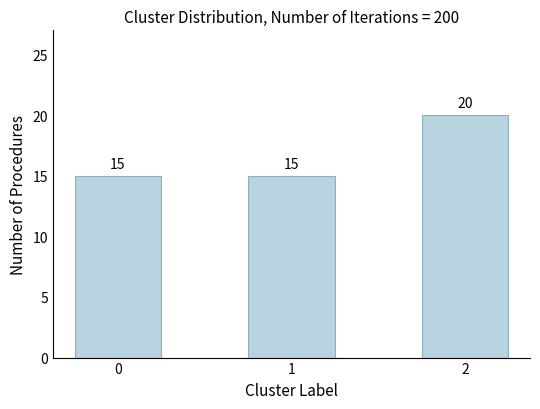

Count the values in the range 15 to 20.

3